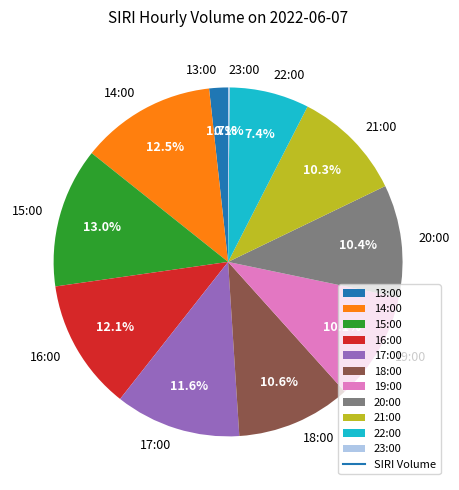

Is 20:00 the majority of the pie?

No